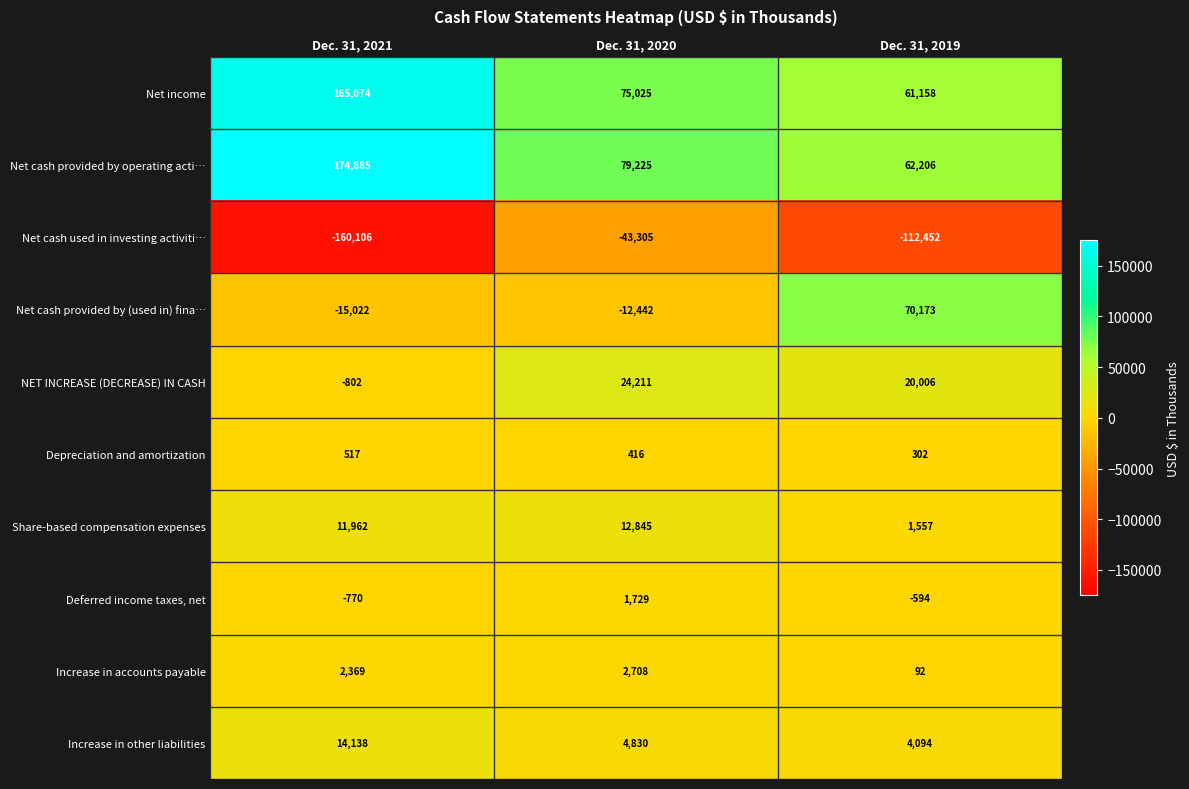

How many data points does each series have?

3